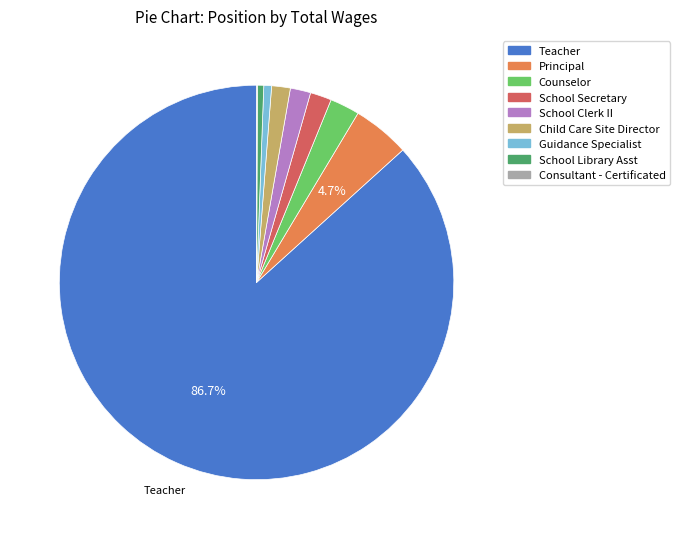

What is the ratio of the value at Counselor to the value at School Secretary?

1.4